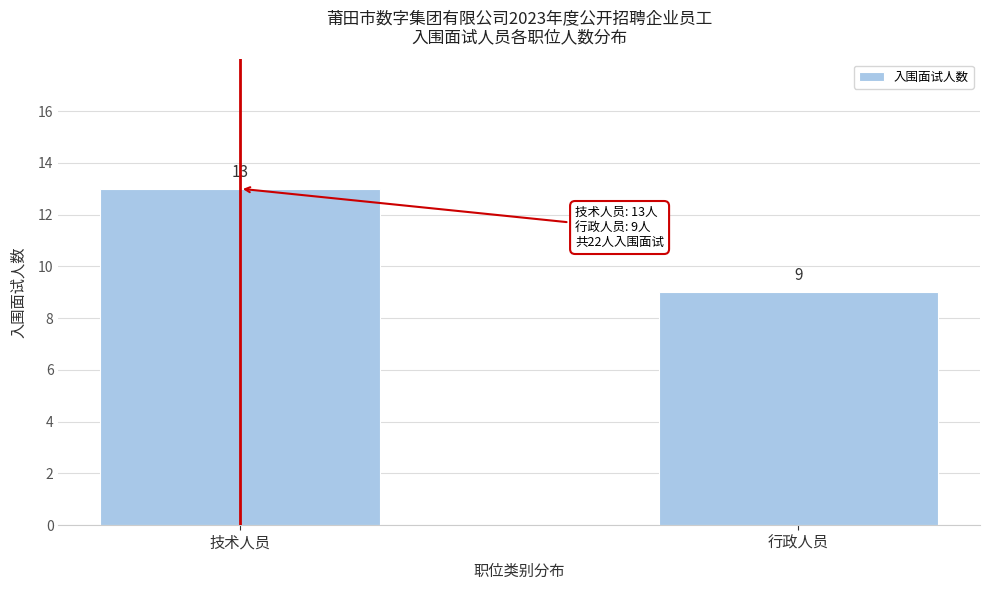

Reading left to right, transcribe all the data shown in this chart.

技术人员=13	行政人员=9